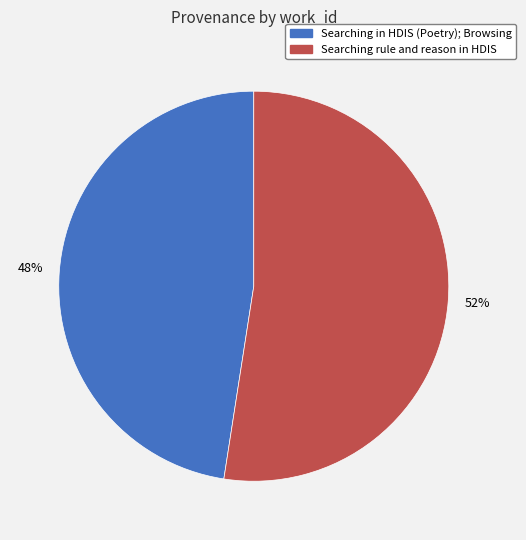

Which category has the smallest portion of the pie?

Searching in HDIS (Poetry); Browsing